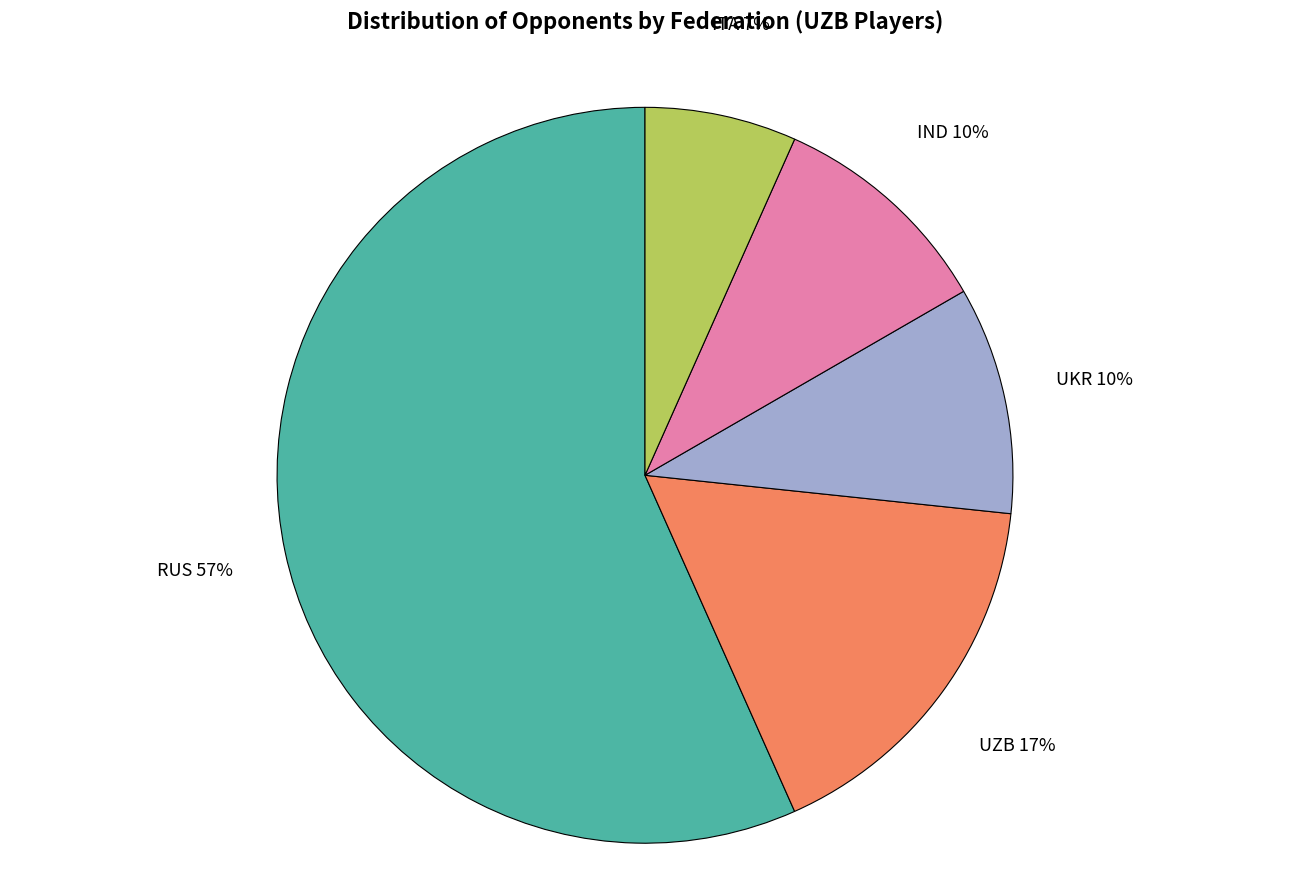

To the nearest percent, what portion does IND represent?

10%